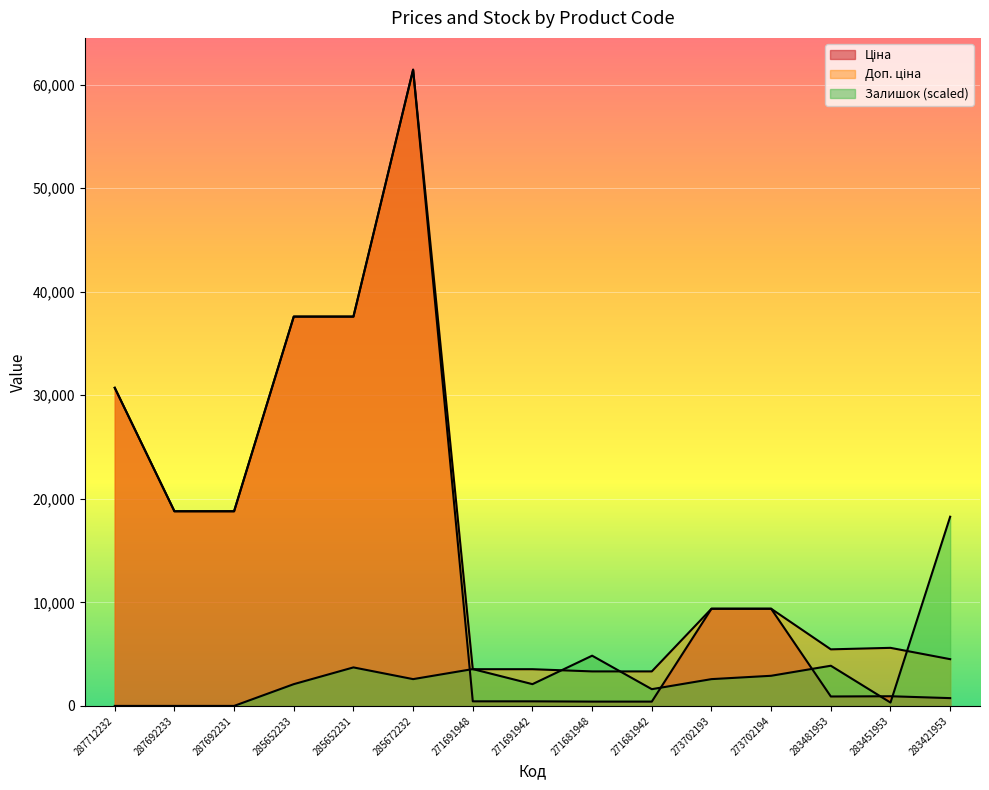

What is the maximum value shown in the chart?

61434.3